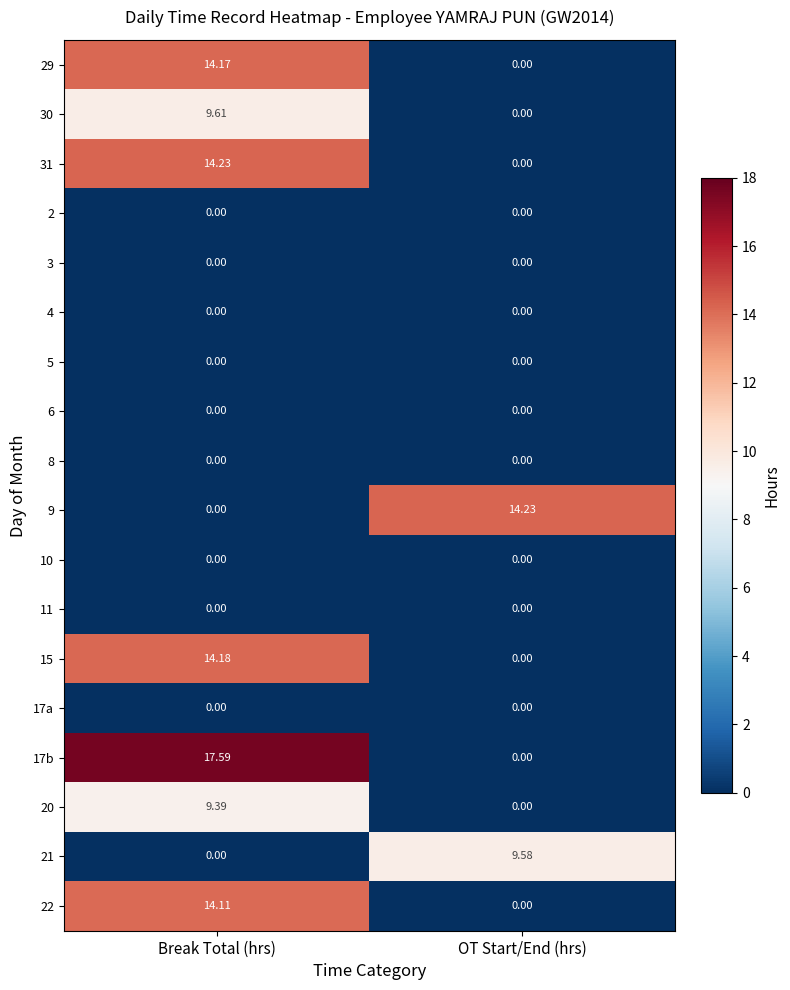

Which series changed the most between Break Total (hrs) and OT Start/End (hrs)?

17b